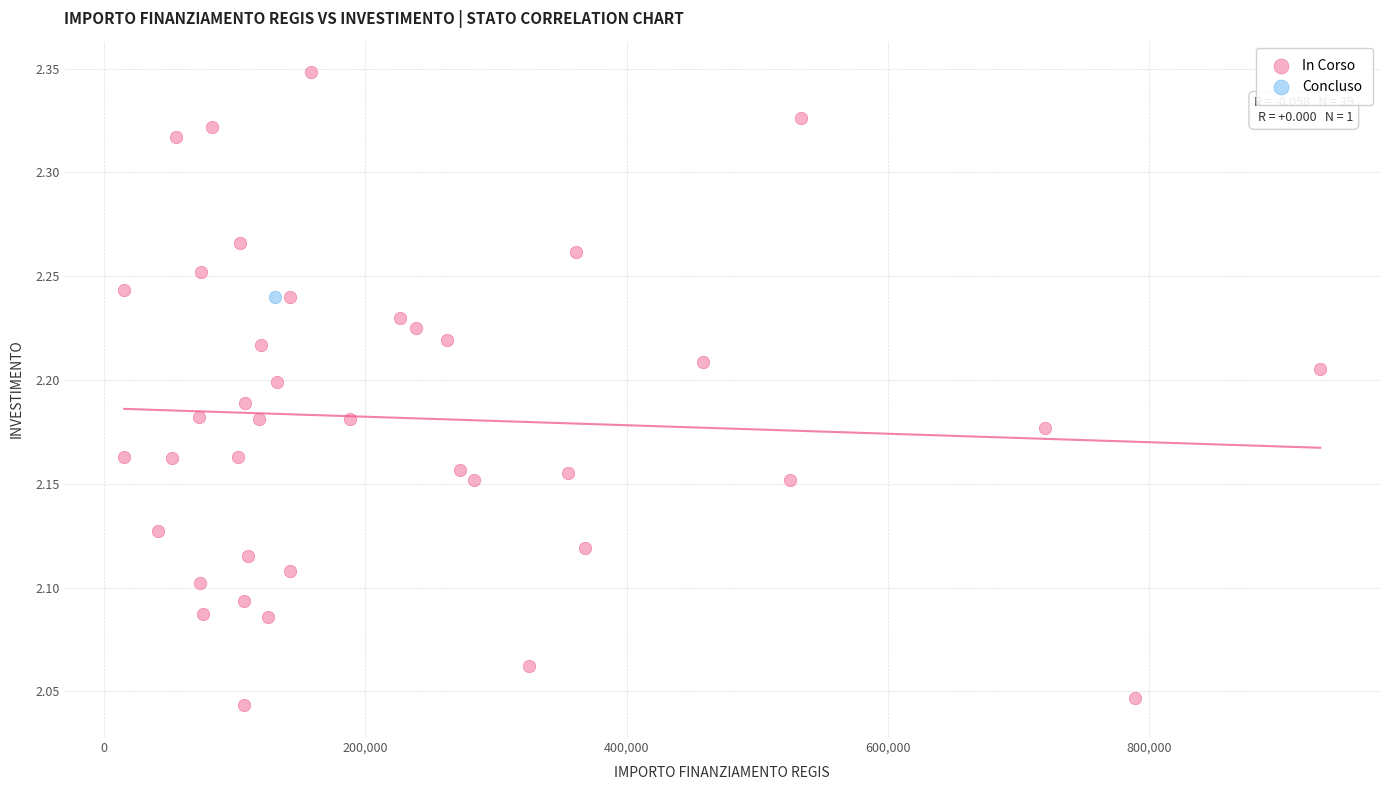

What are all the series names shown in the legend?

In Corso, Concluso